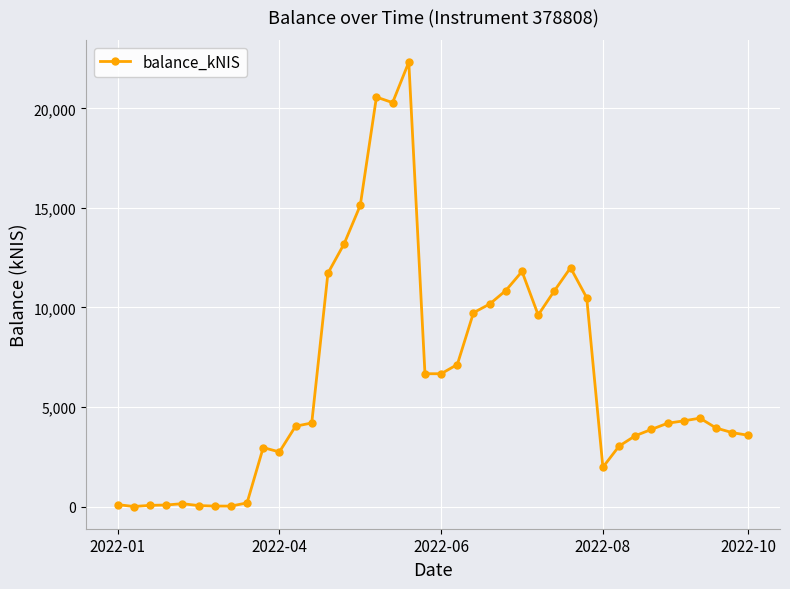

True or false: the data has more than 0 interior local peaks.

True